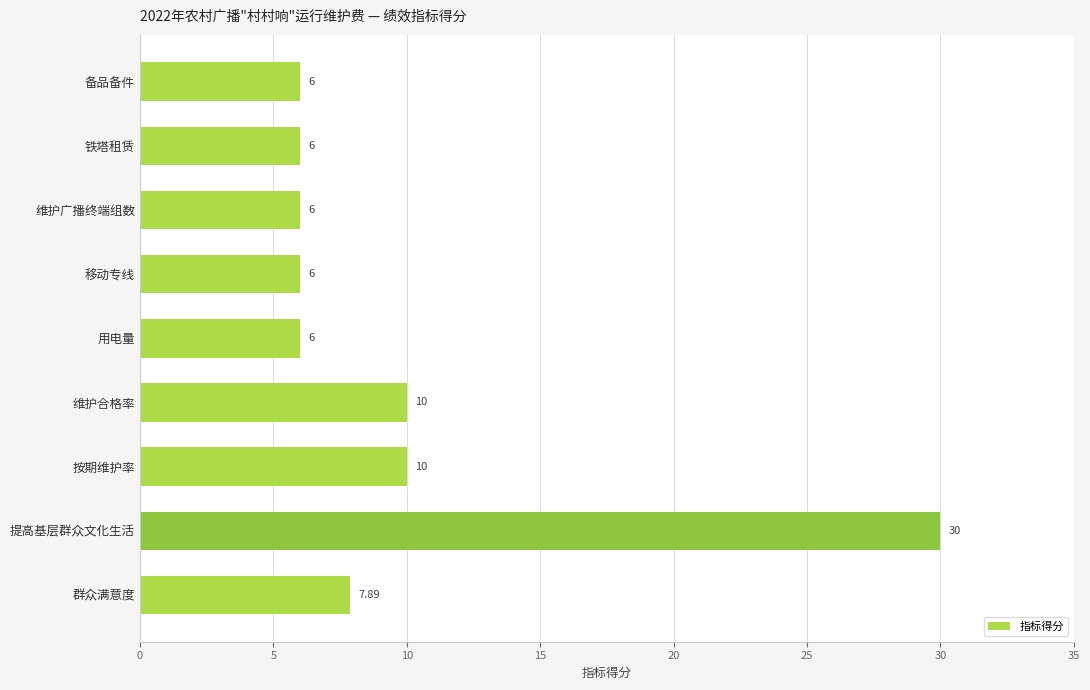

How many data points does each series have?

9